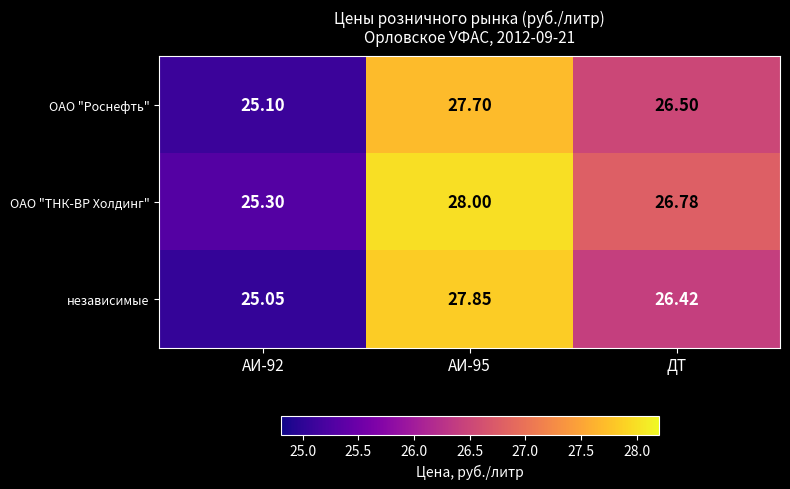

At АИ-95, list the series in order from smallest to largest.

ОАО "Роснефть", независимые, ОАО "ТНК-ВР Холдинг"